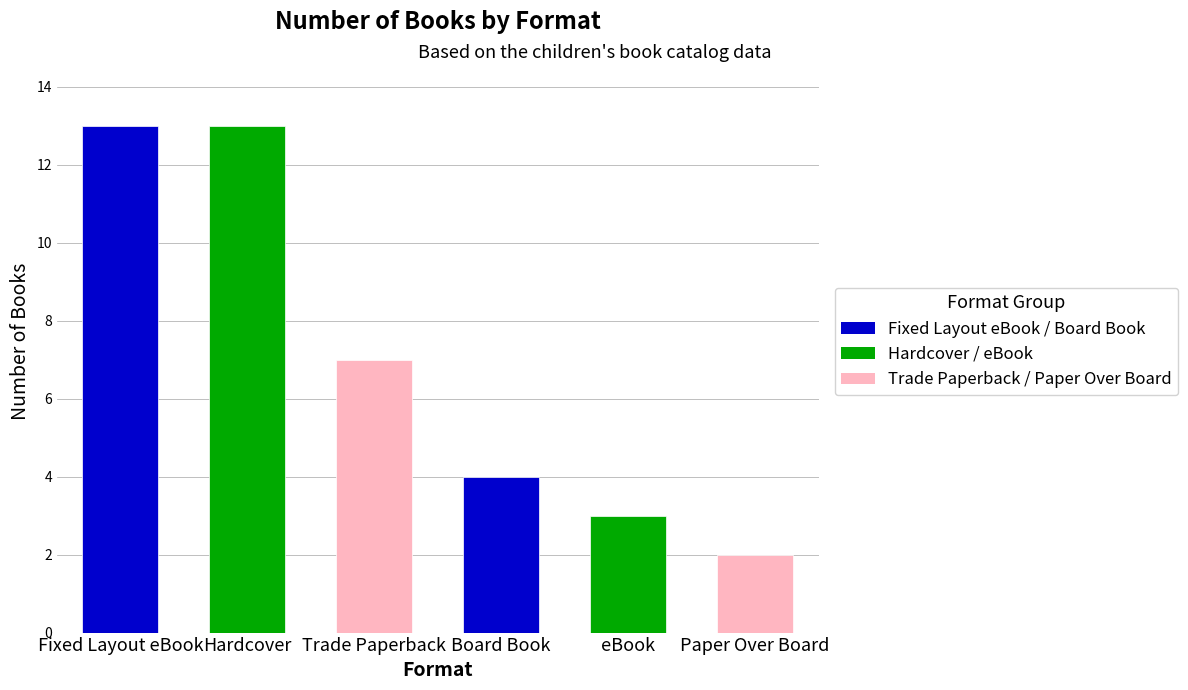

What is the greatest value displayed?

13